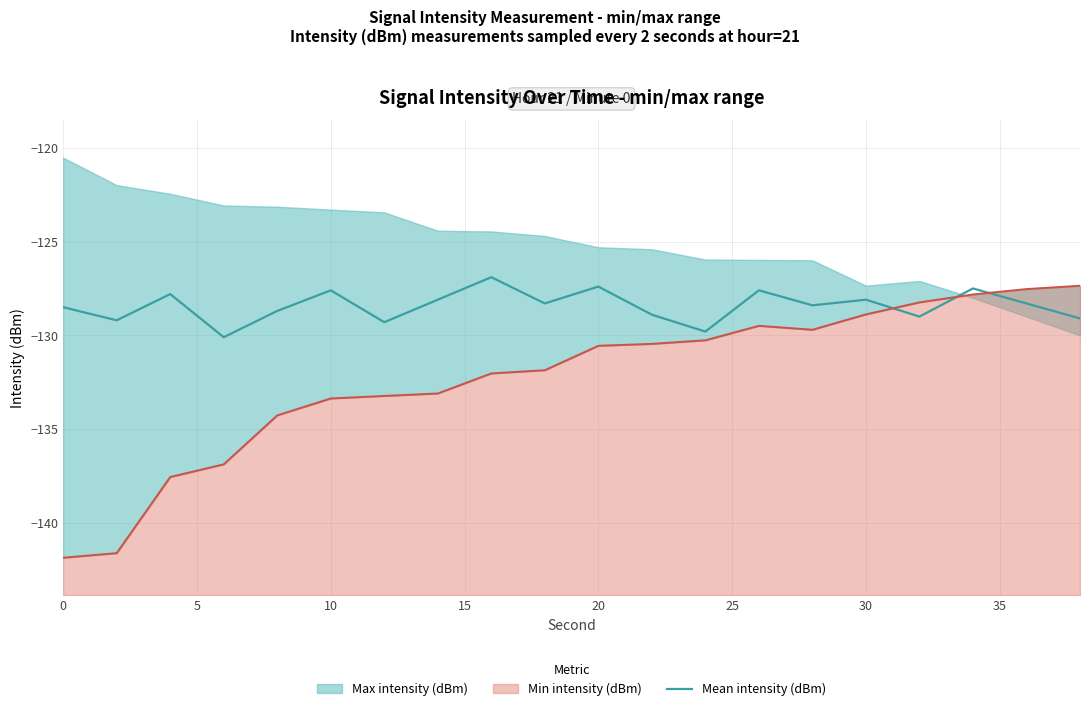

What is the lowest value of the Mean intensity (dBm) series?

-130.1